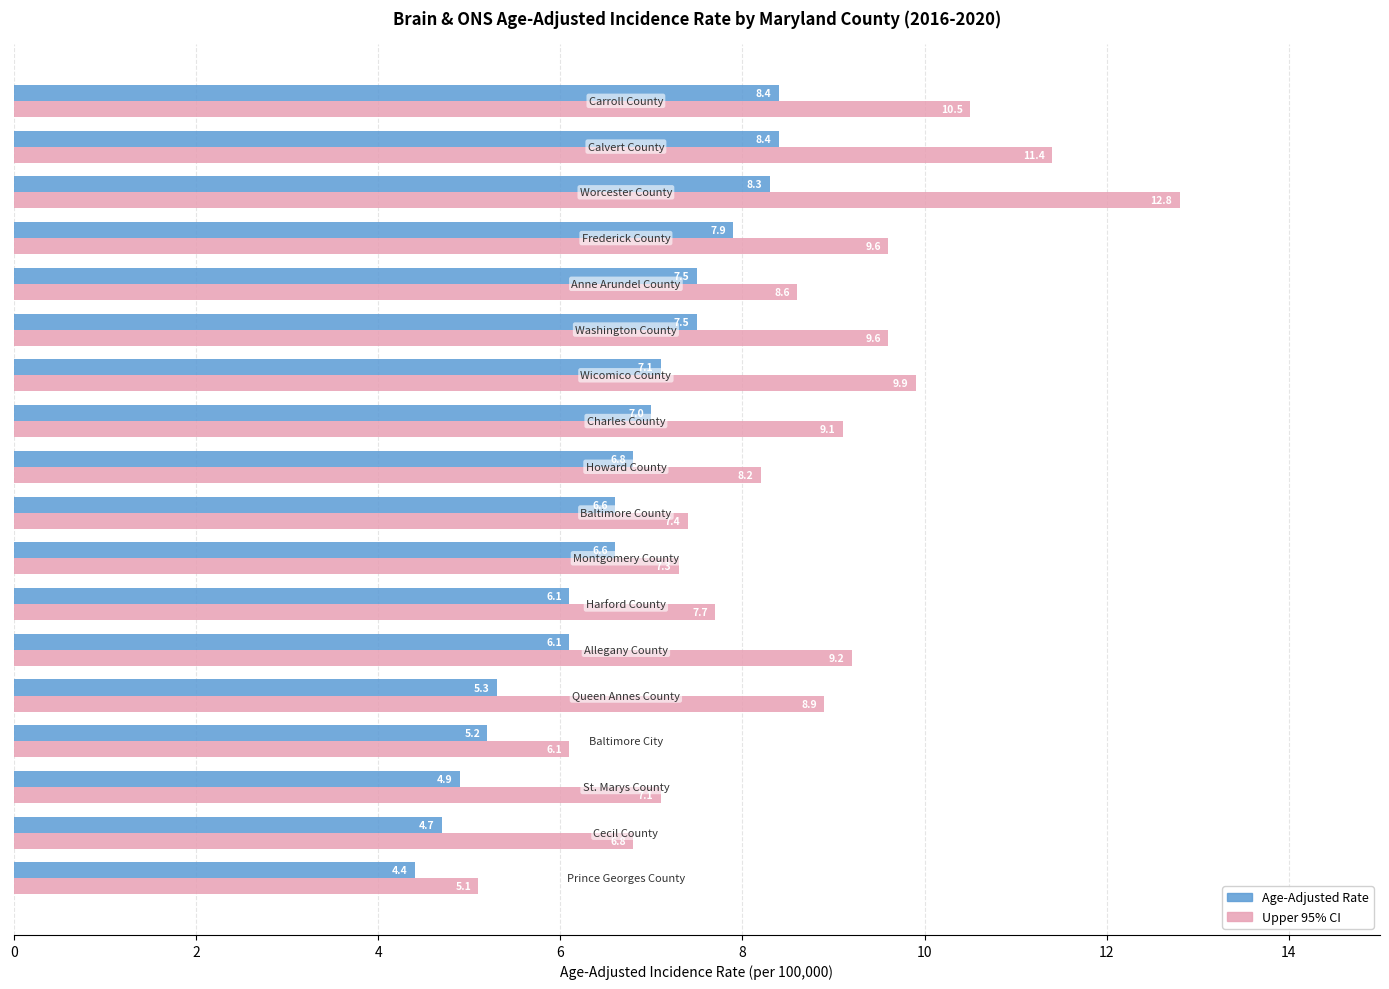

How many series are shown in this chart?

2